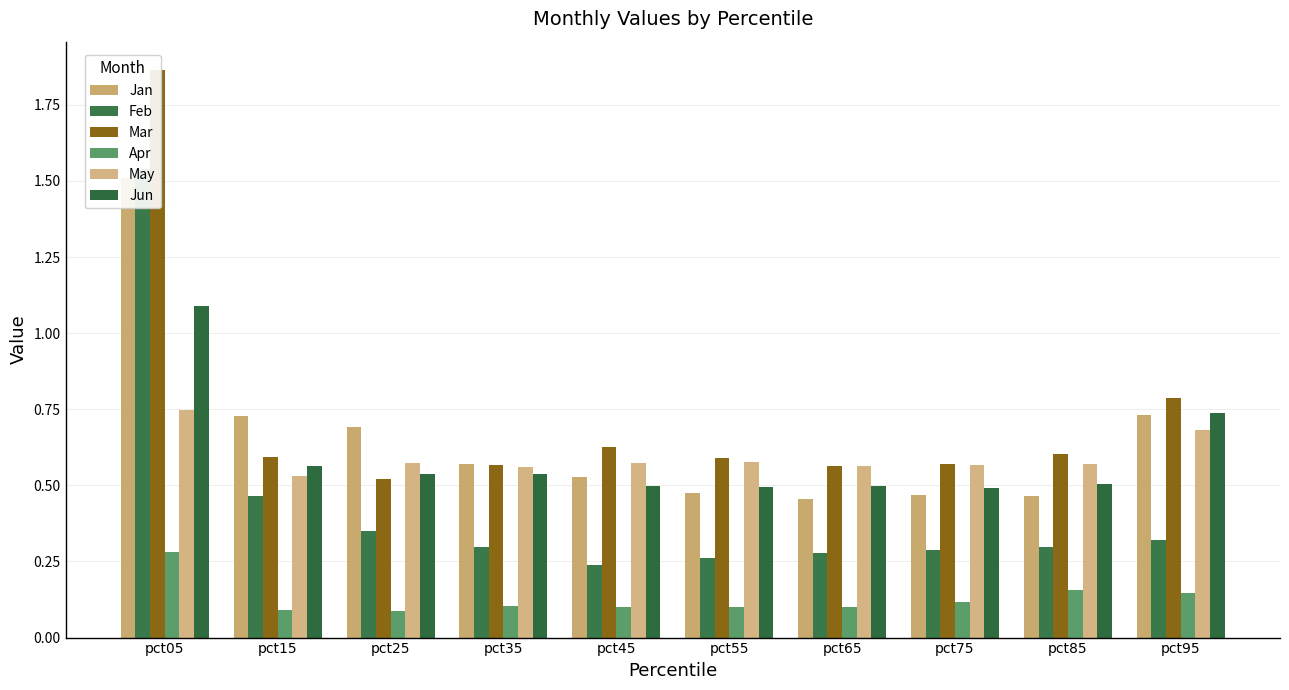

At which category is the sum across all series the highest?

pct05